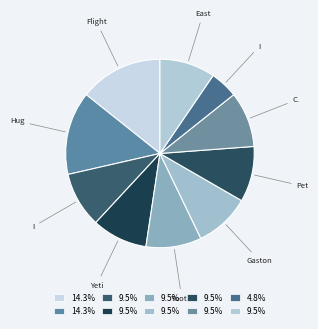

Count the number of slices in the pie.

10